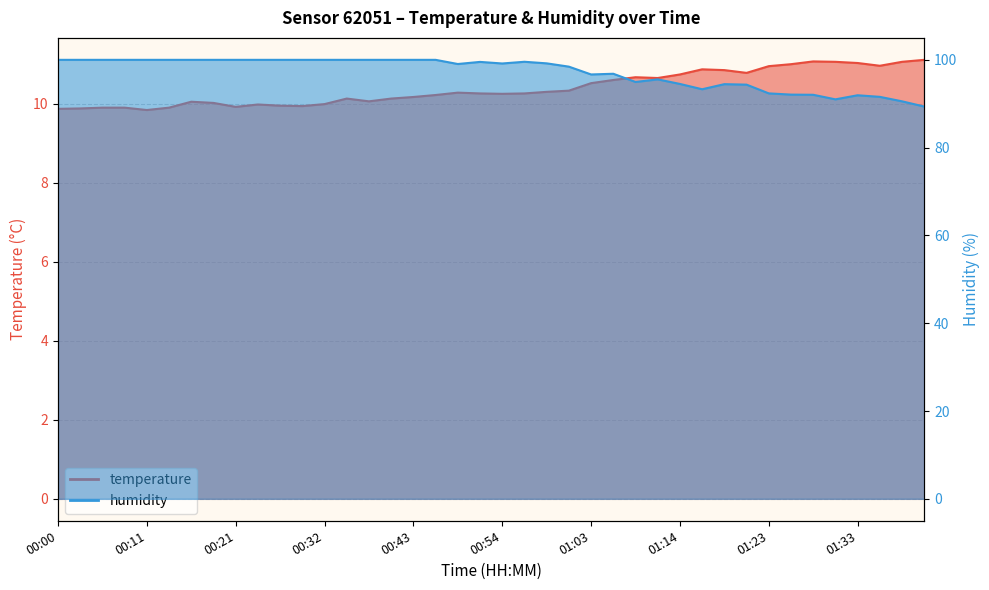

What is the sum of the temperature values at 00:05 and 01:08?

20.6